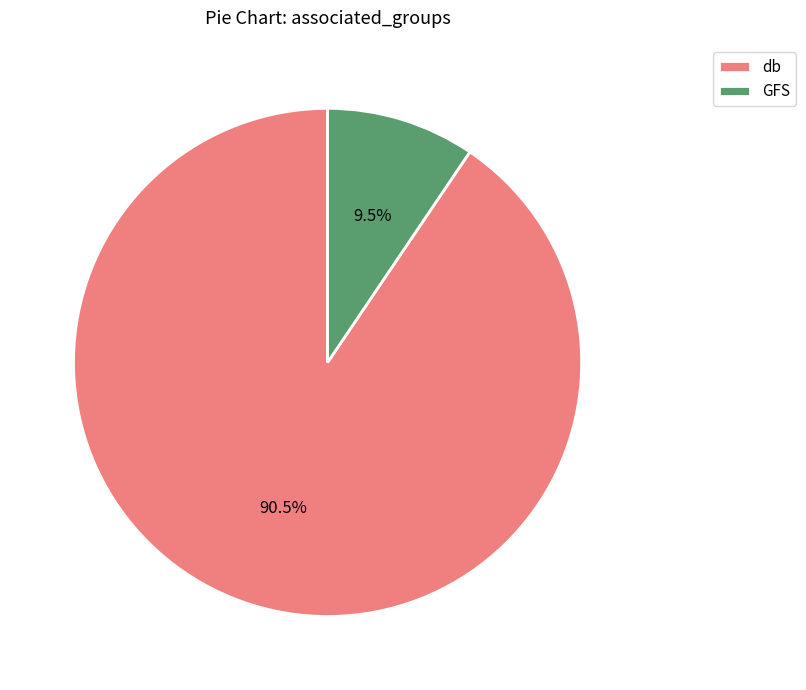

Which has a higher value, GFS or db?

db